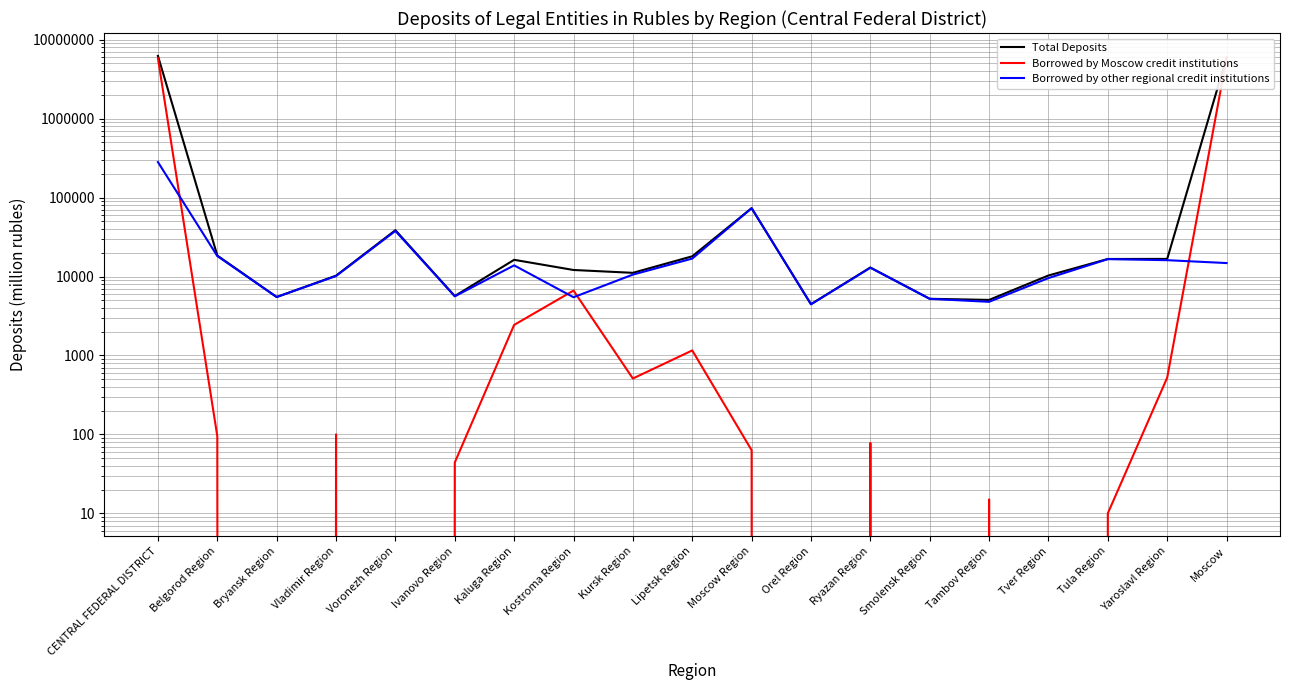

Is it true that Borrowed by Moscow credit institutions equals 11 at Ivanovo Region?

False